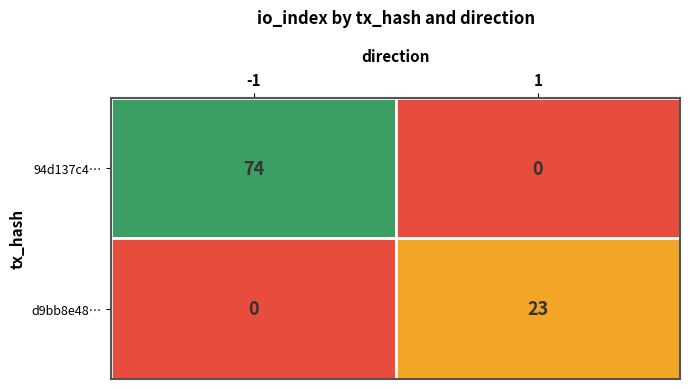

Rank the series by their maximum value, from lowest to highest.

d9bb8e48…, 94d137c4…